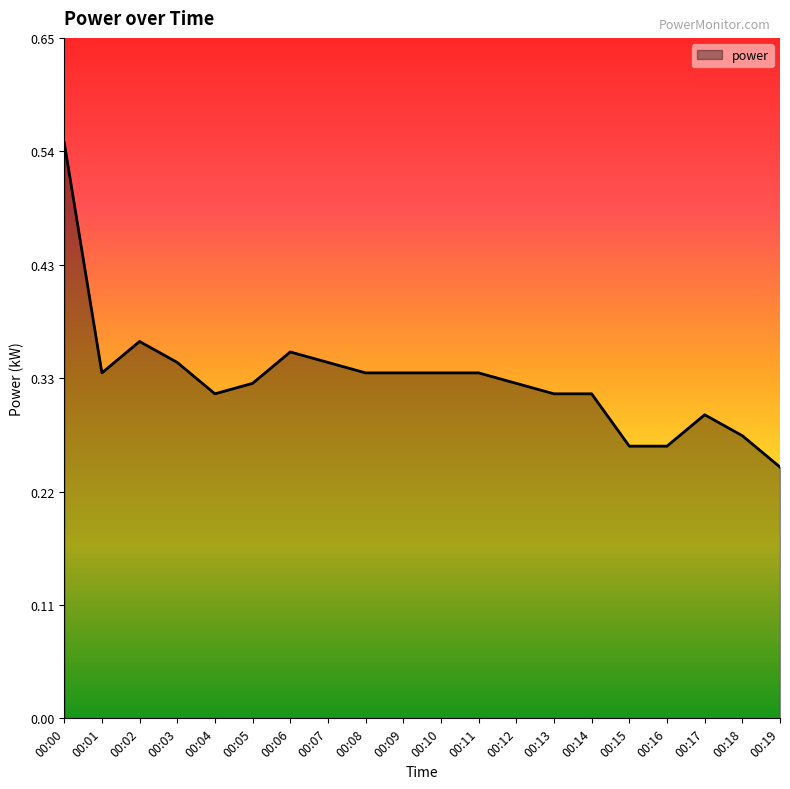

At which category does the chart reach its minimum across all series?

00:19